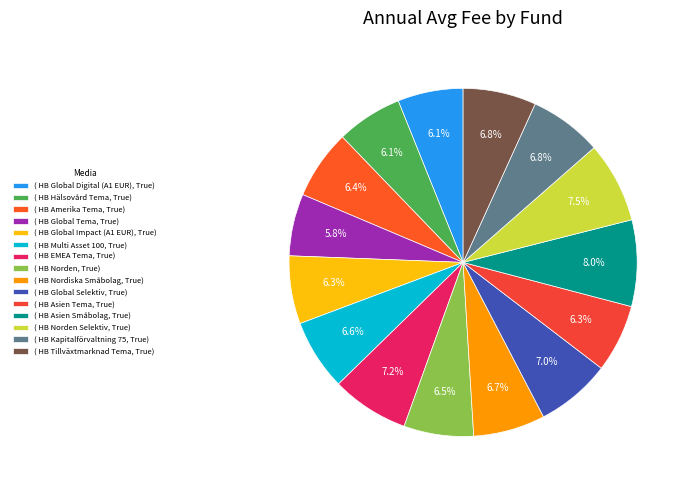

How many slices are in this pie chart?

15